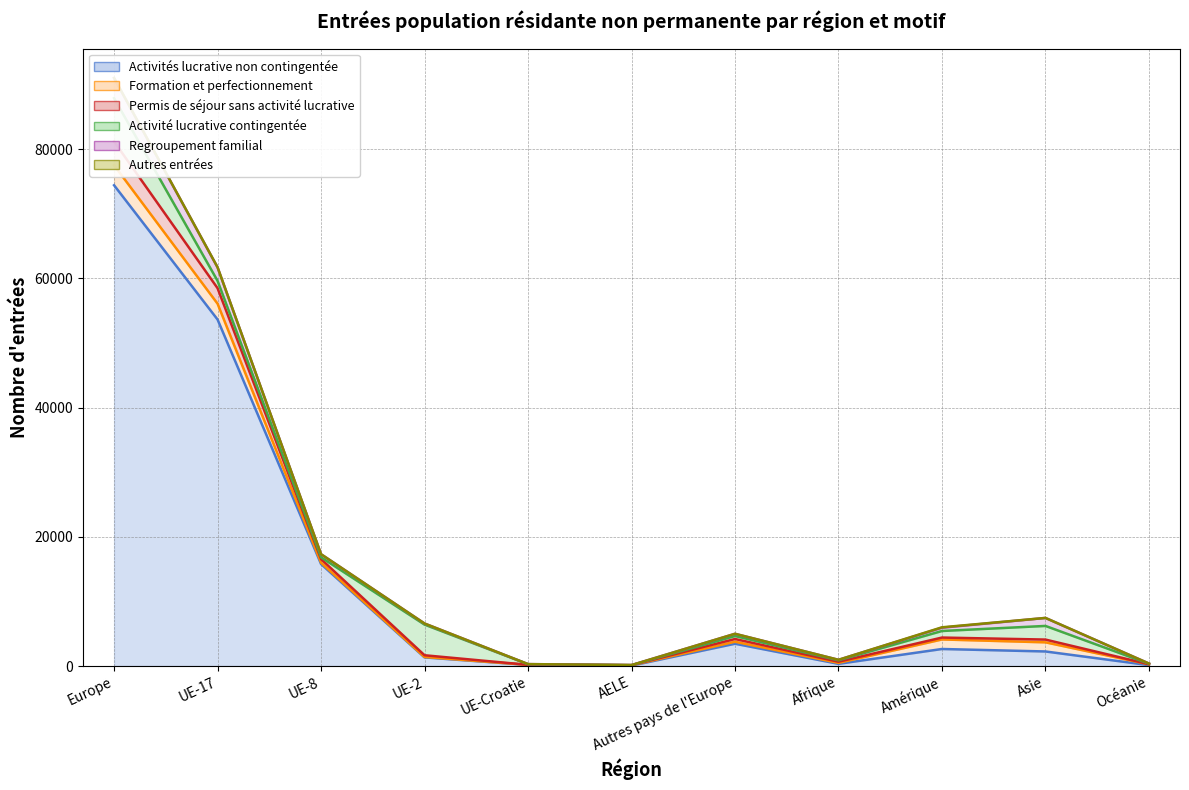

List the series in order of their peak value, lowest first.

Autres entrées, Formation et perfectionnement, Regroupement familial, Permis de séjour sans activité lucrative, Activité lucrative contingentée, Activités lucrative non contingentée